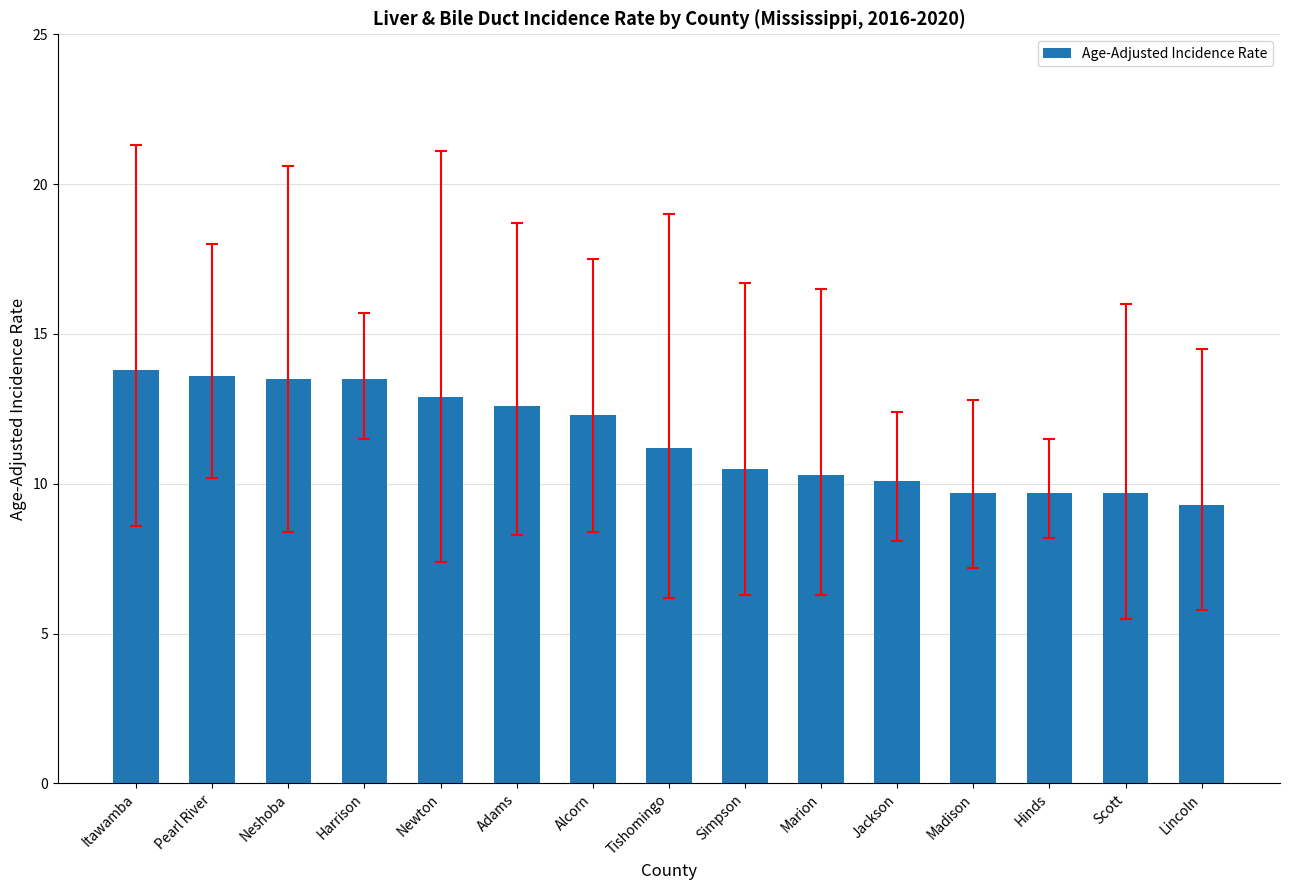

Between Simpson and Adams, which is larger?

Adams